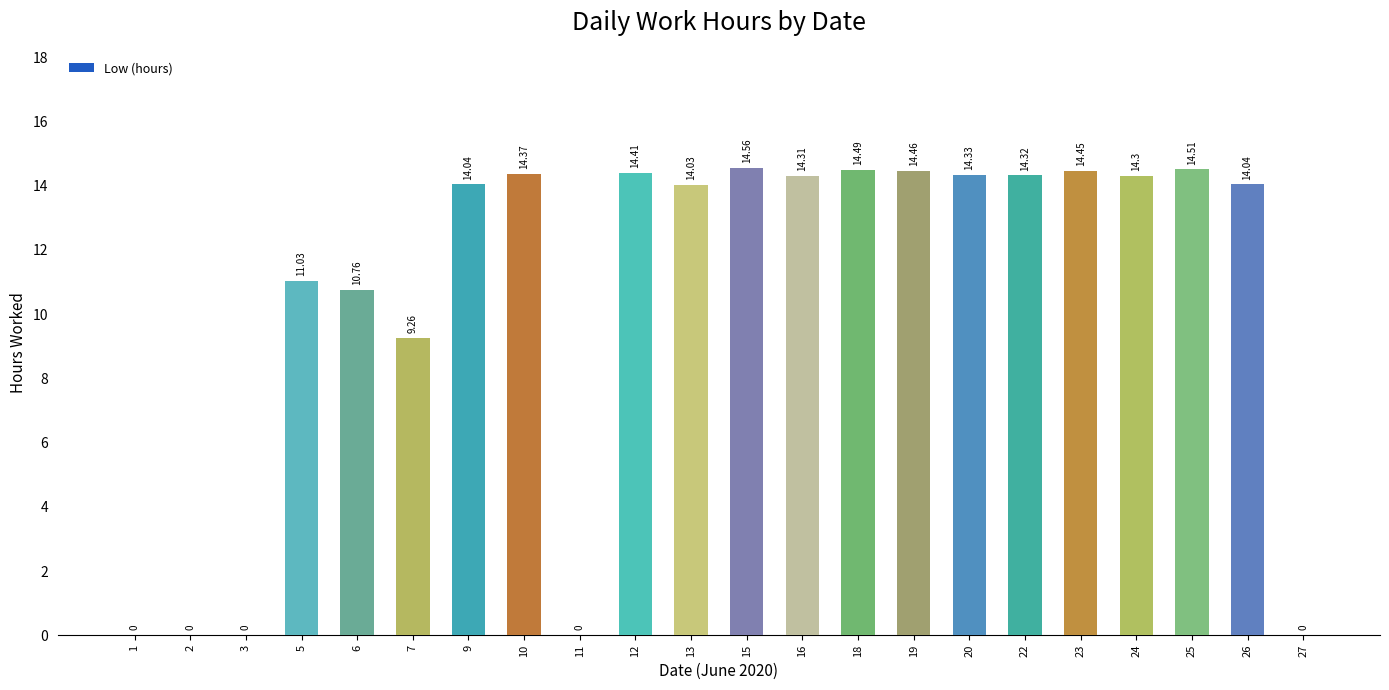

Are the bars horizontal?

No